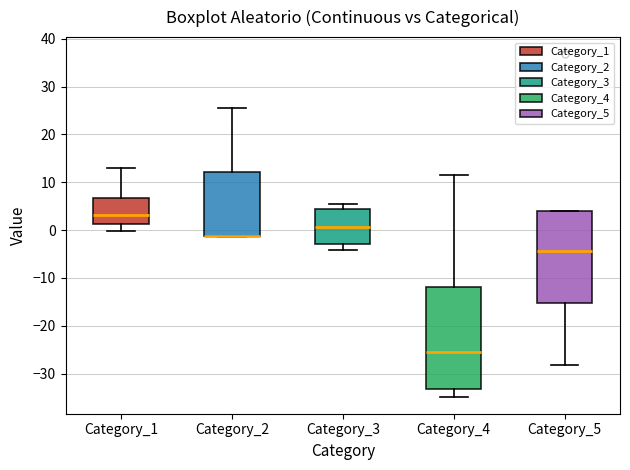

Where is the lower edge of the box for Category_1 on the y-axis? The values are not printed on the chart, so give them approximately, as read against the axis.

1